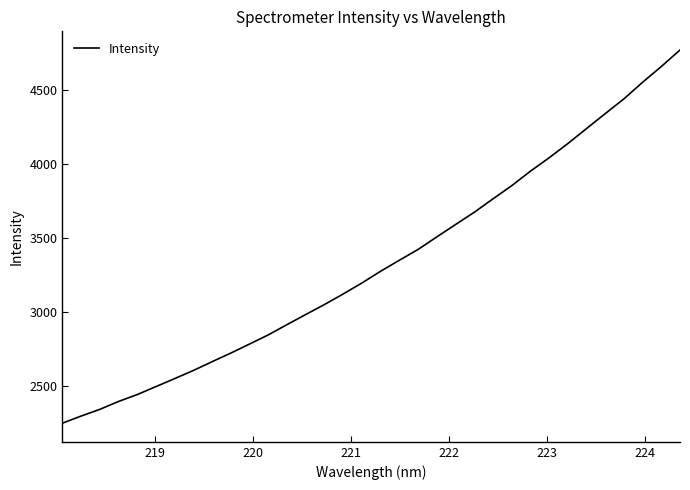

What is the minimum value shown in the chart?

2251.2